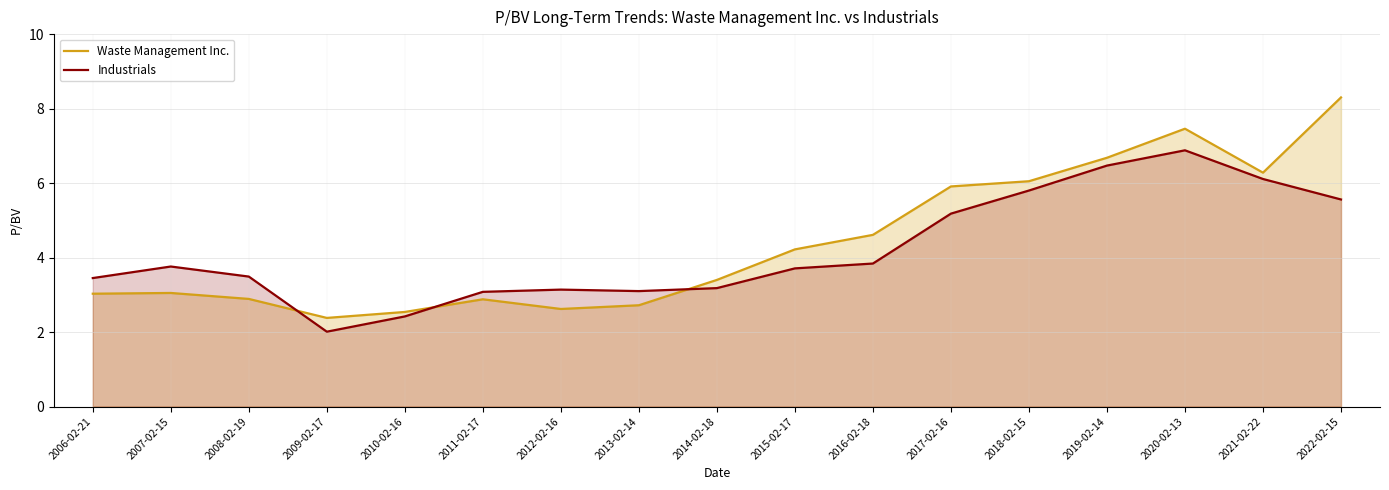

Does the chart display data point markers on the line(s)?

No